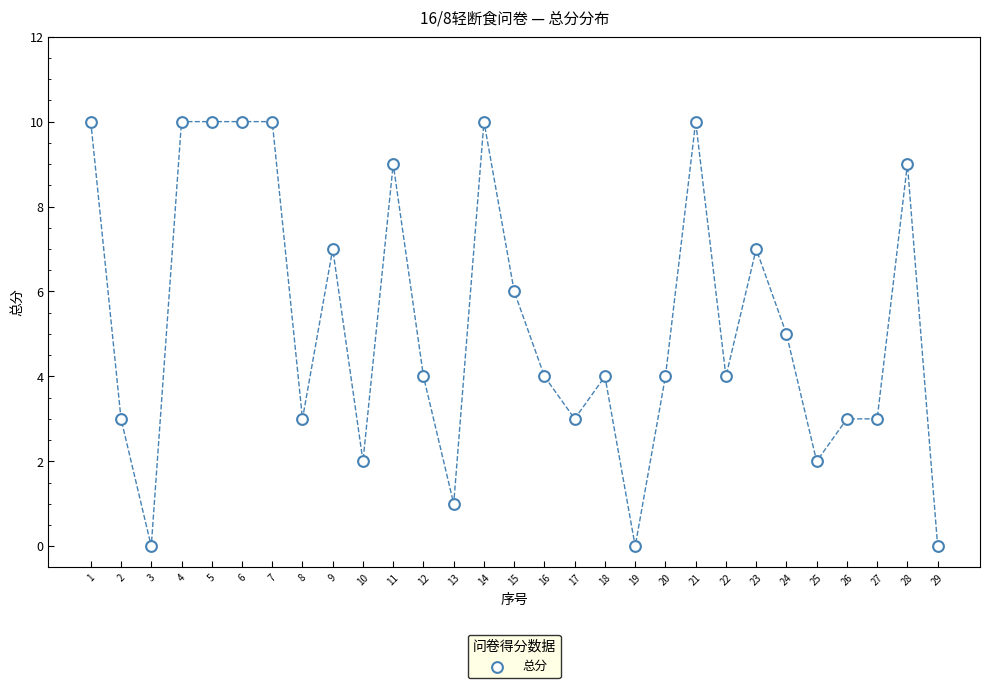

What is the range of X values (max minus min)?

28